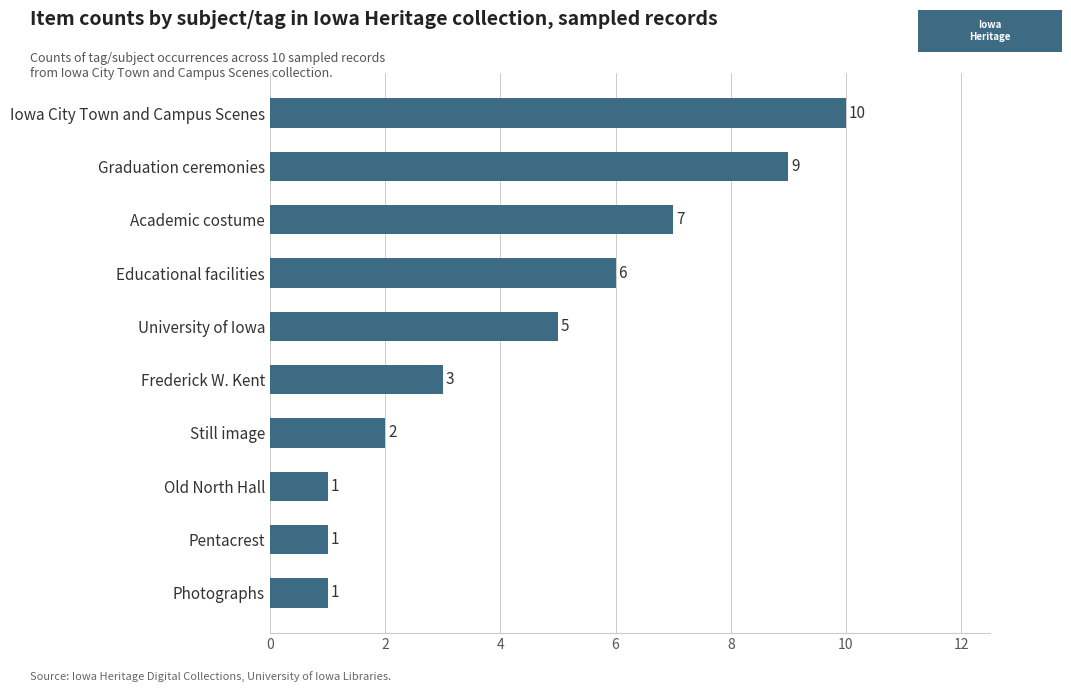

What is the approximate value at Graduation ceremonies?

9